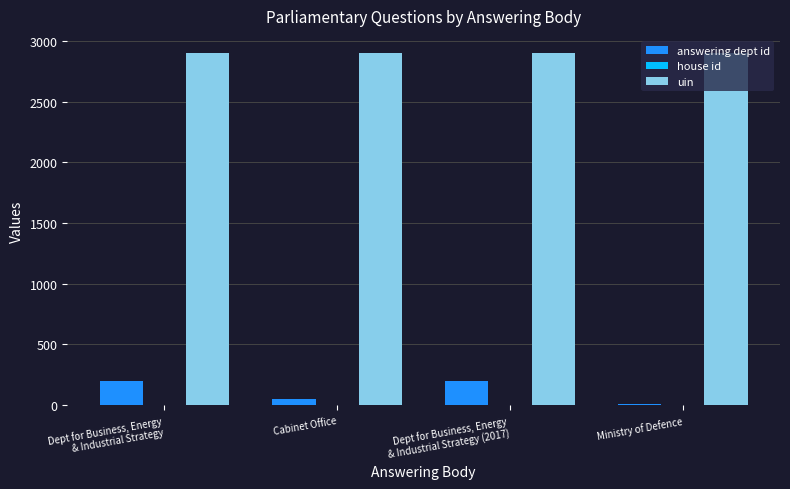

What is the maximum value for uin?

2897